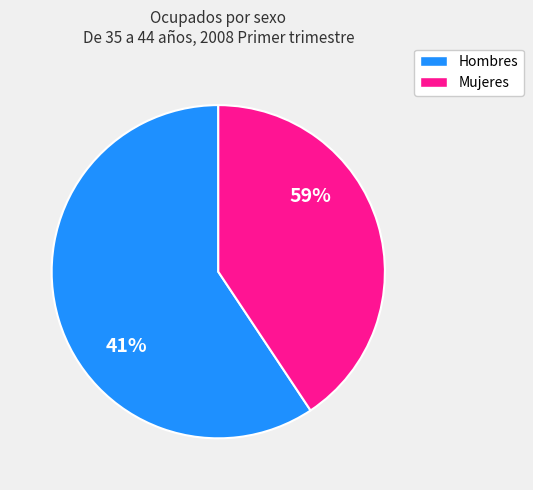

Which slice represents more than half of the pie?

Hombres